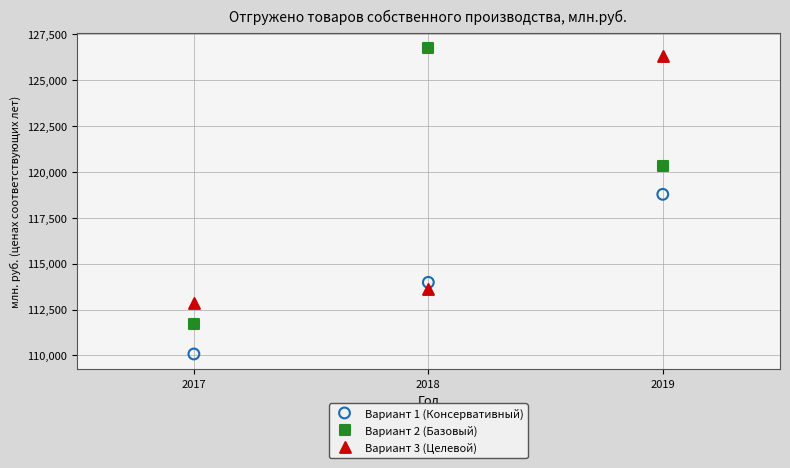

In the Вариант 1 (Консервативный) series, what Y value is closest to 114432?

113986.0